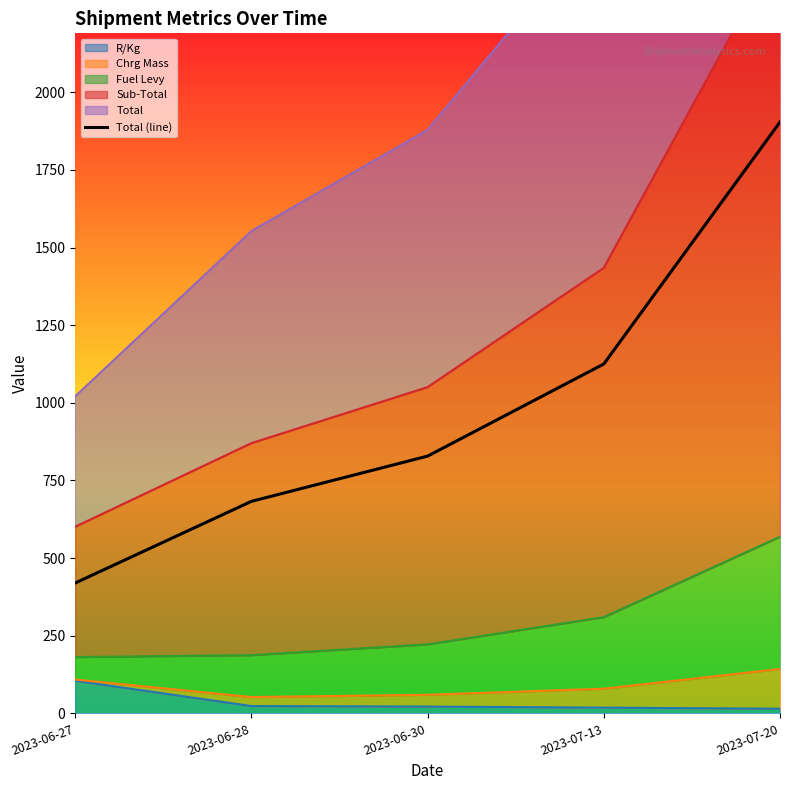

What is the sum of the values at 2023-07-13 and 2023-06-28?

1807.6